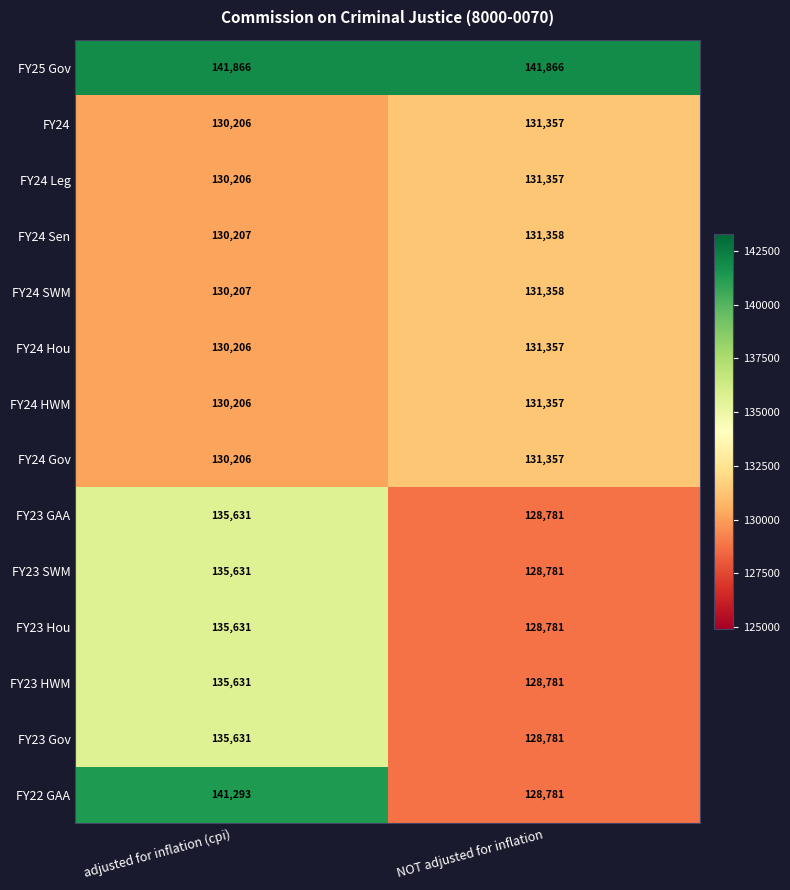

Which series has the largest range (max minus min)?

FY22 GAA